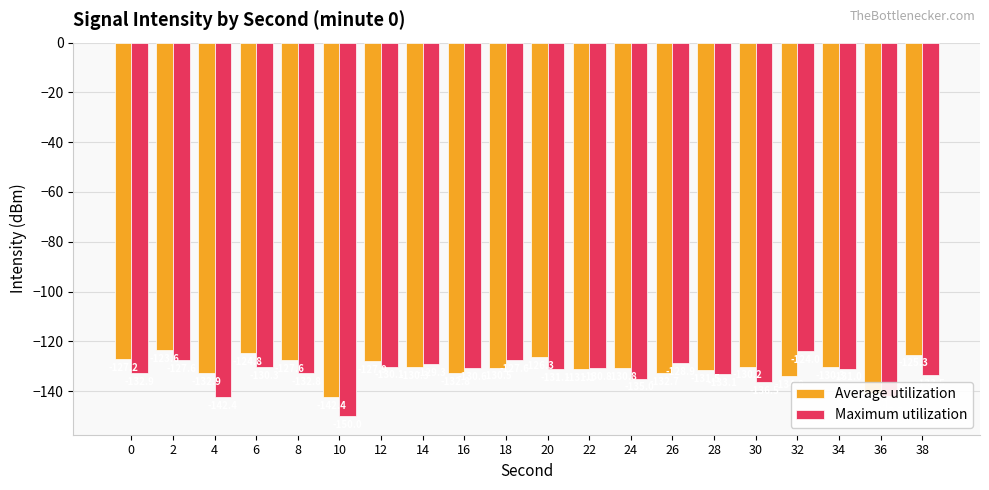

Are the bars grouped side by side (vs. stacked)?

Yes